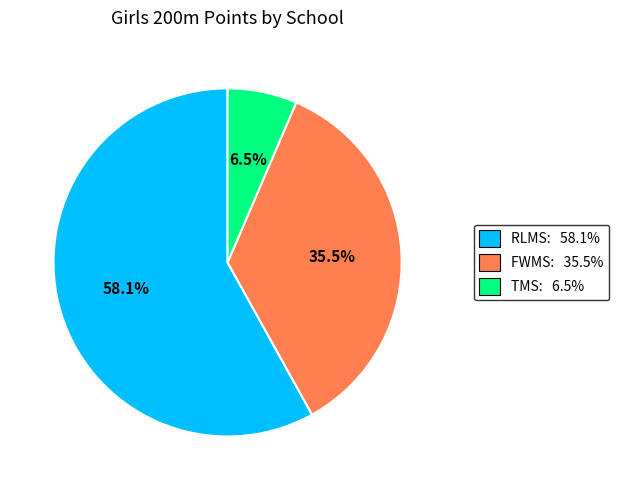

To the nearest percent, what is the difference between the FWMS and TMS slice percentages?

29%